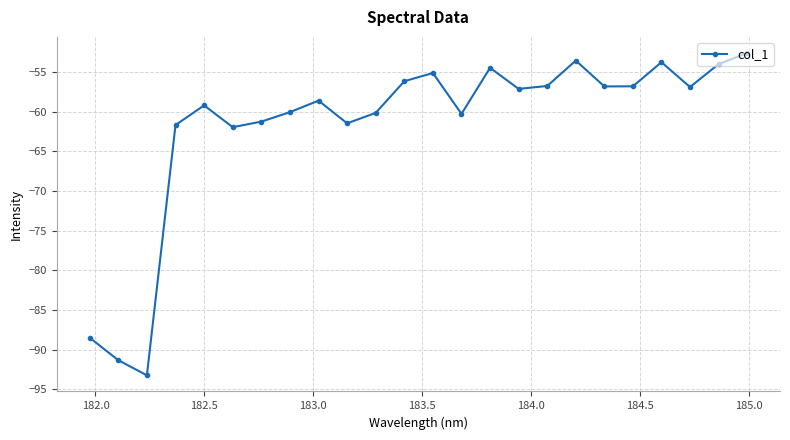

What is the value of the 3rd point from the left?

-93.3